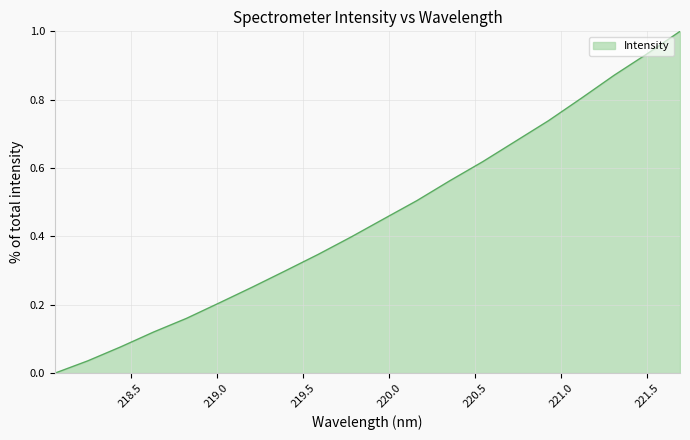

Does the chart have visible grid lines?

Yes